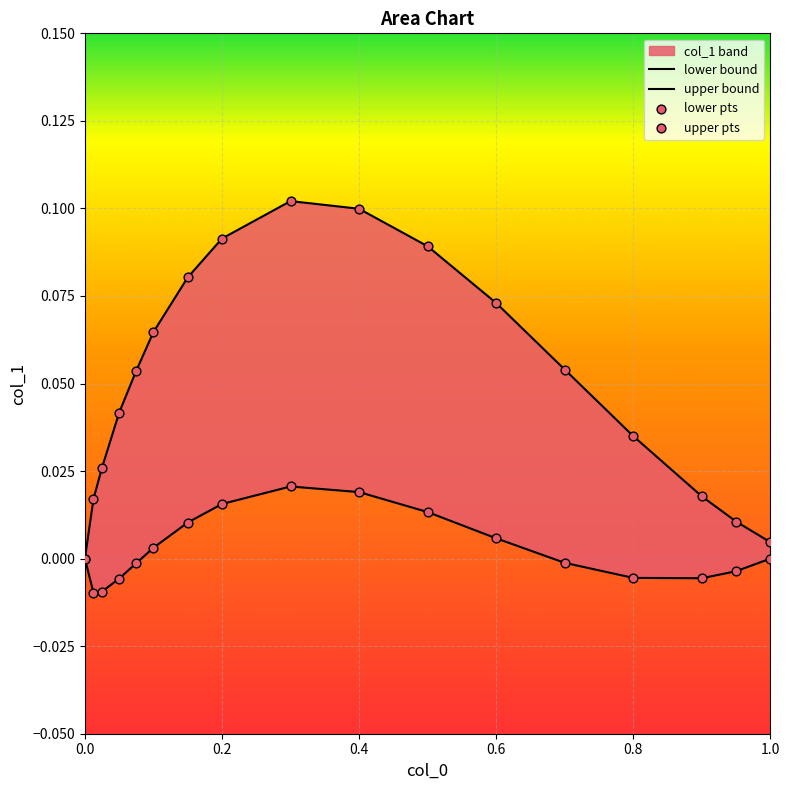

At how many categories does at least one series exceed 0?

16